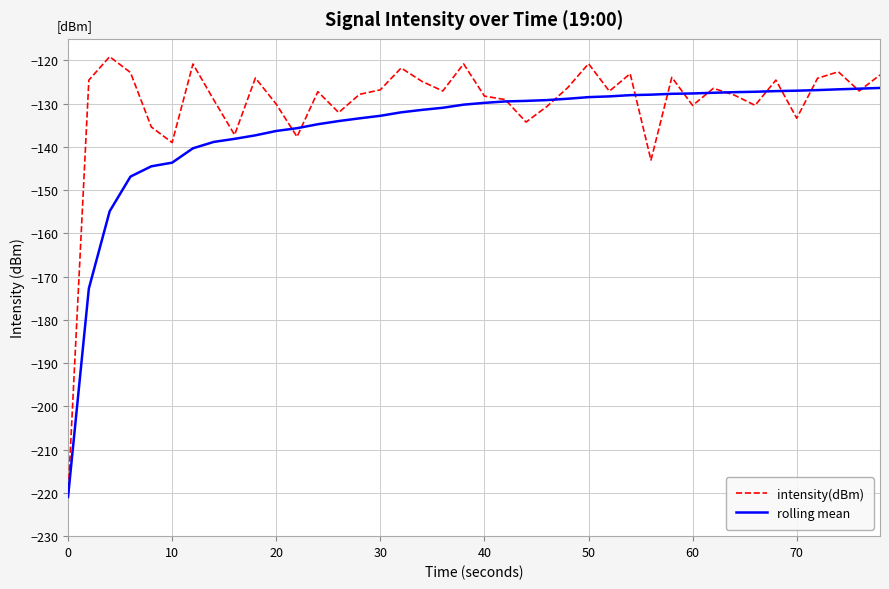

What is the difference between the maximum and minimum values in the intensity(dBm) series?

101.8